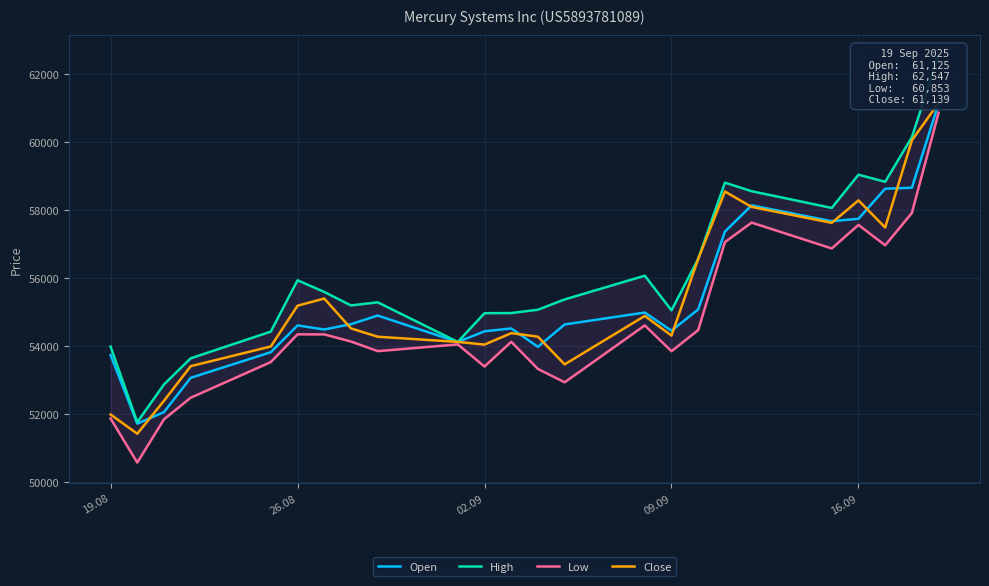

What is the sum of all Open values?

1328546